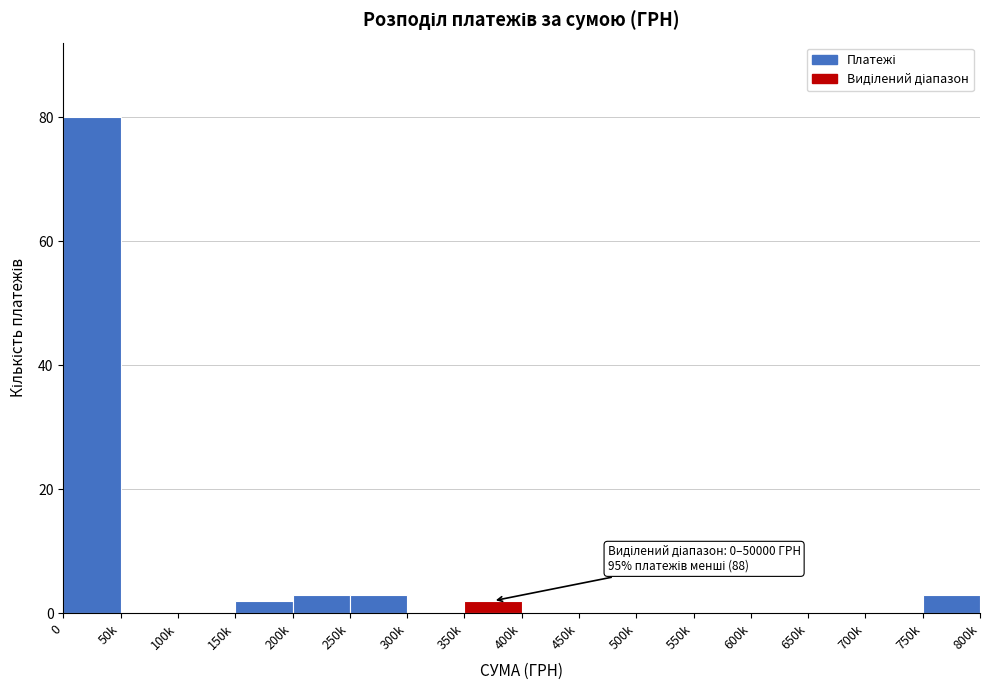

Reading left to right, what are all the values shown in this chart?

0=80	50k=0	100k=0	150k=2	200k=3	250k=3	300k=0	350k=2	400k=0	450k=0	500k=0	550k=0	600k=0	650k=0	700k=0	750k=3